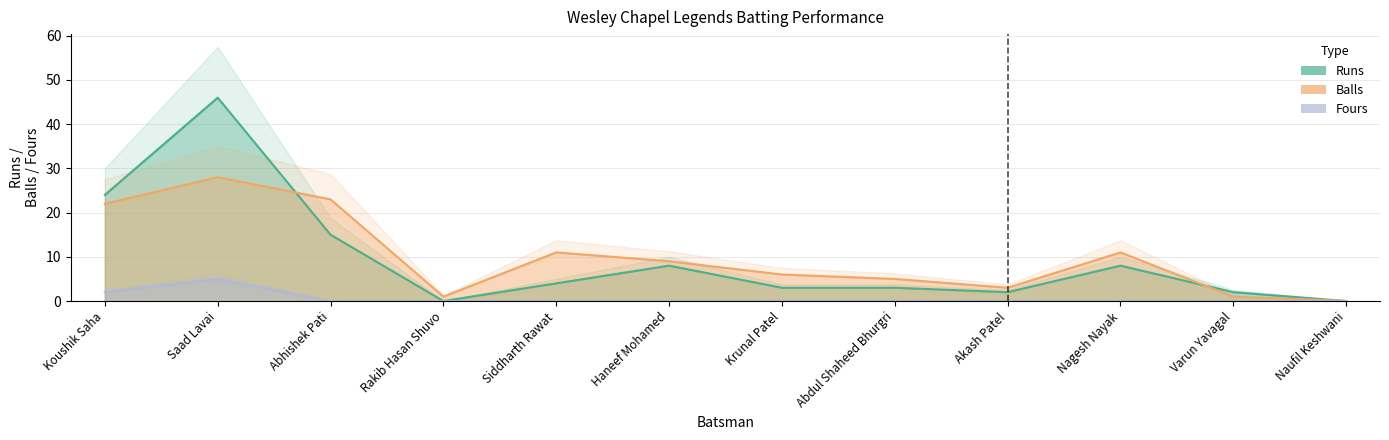

What are all the series names shown in the legend?

Runs, Balls, Fours